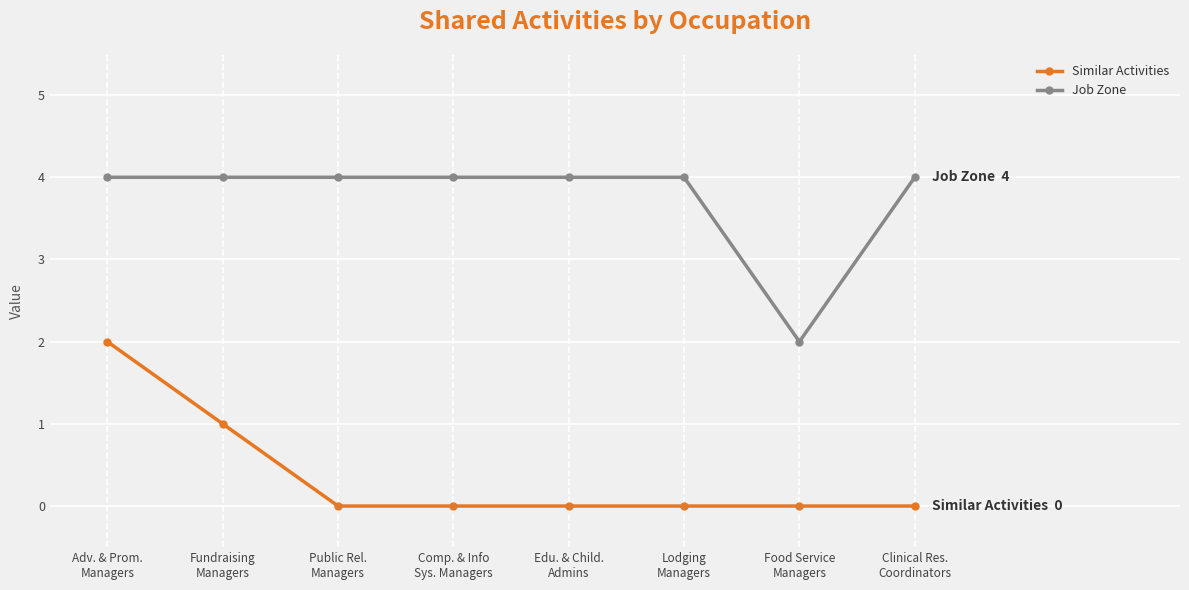

Reading right to left, extract all data points from this chart.

Similar Activities: 0	0	0	0	0	0	1	2
Job Zone: 4	2	4	4	4	4	4	4